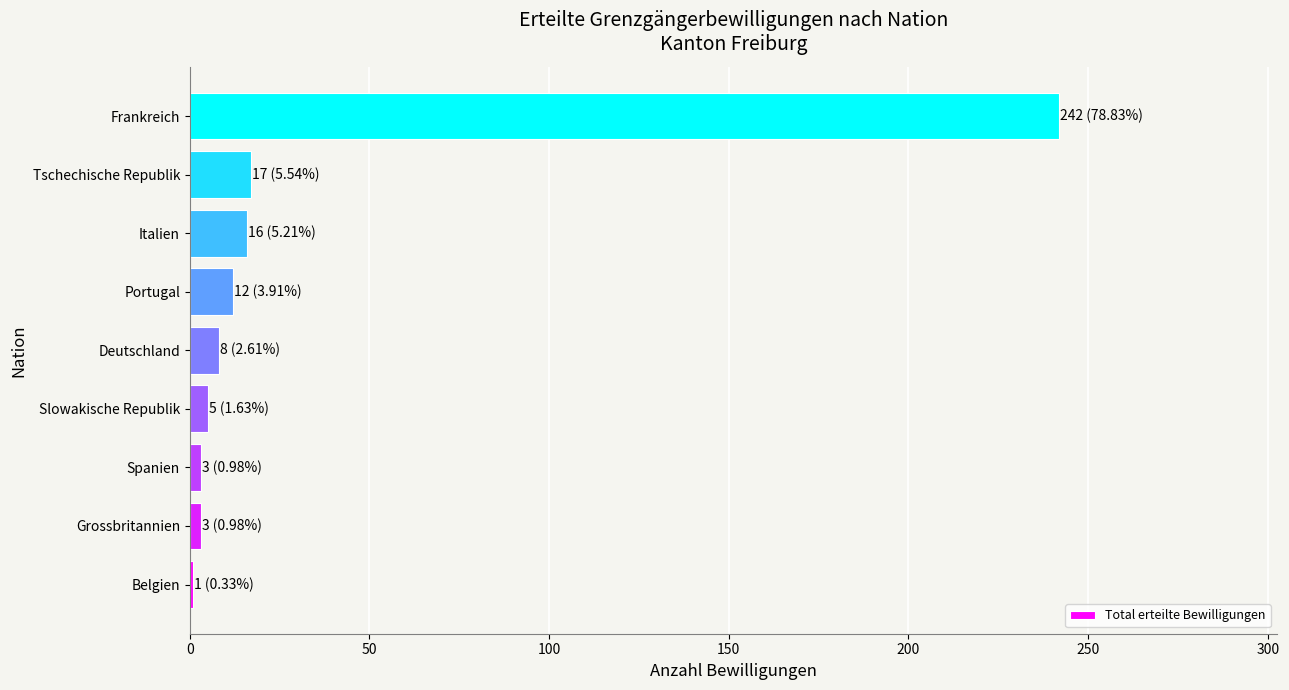

What is the average value?

34